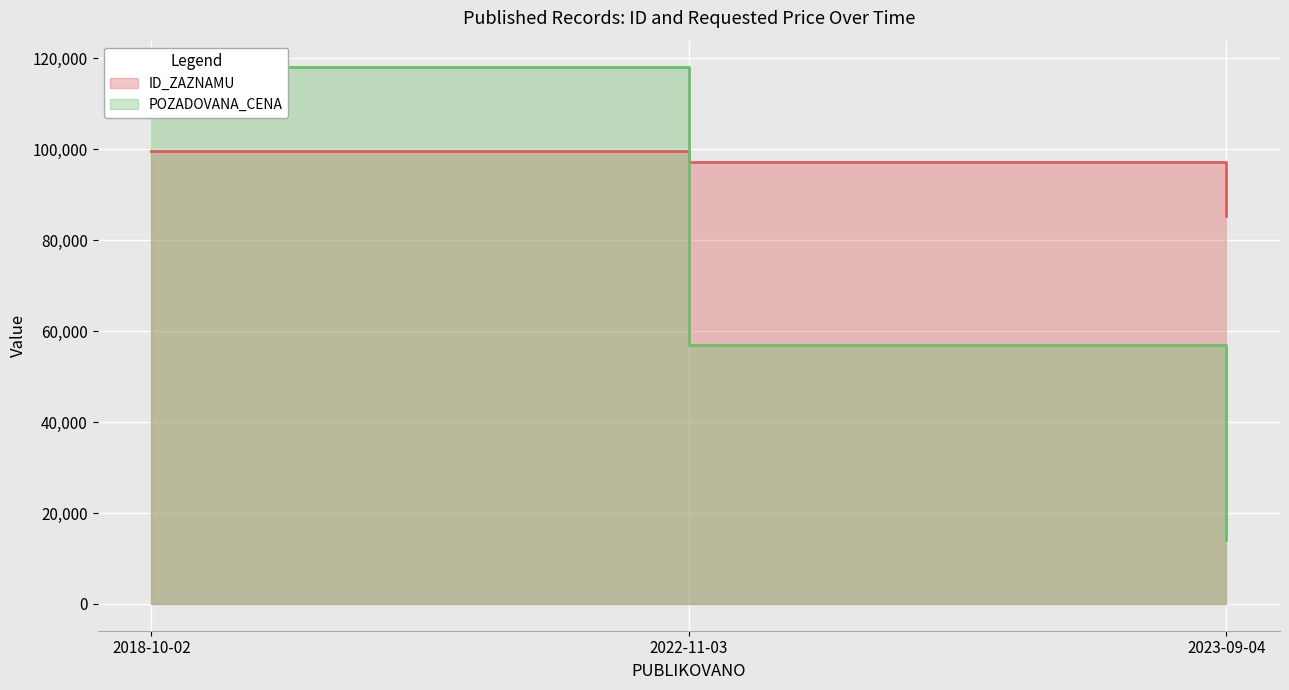

Reading left to right, list all the values displayed in this chart.

ID_ZAZNAMU: 99543	97171	85323
POZADOVANA_CENA: 118000	57000	14000